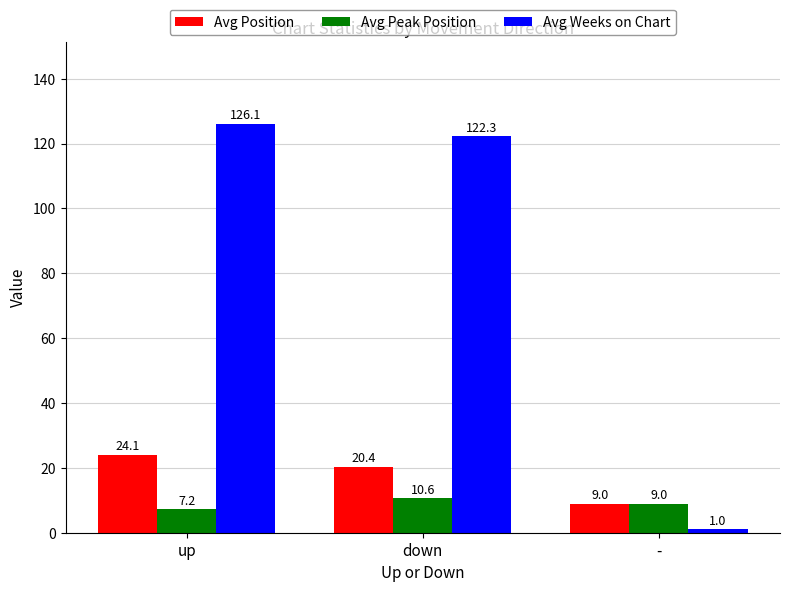

What is the label of the 3rd bar from the left?

-